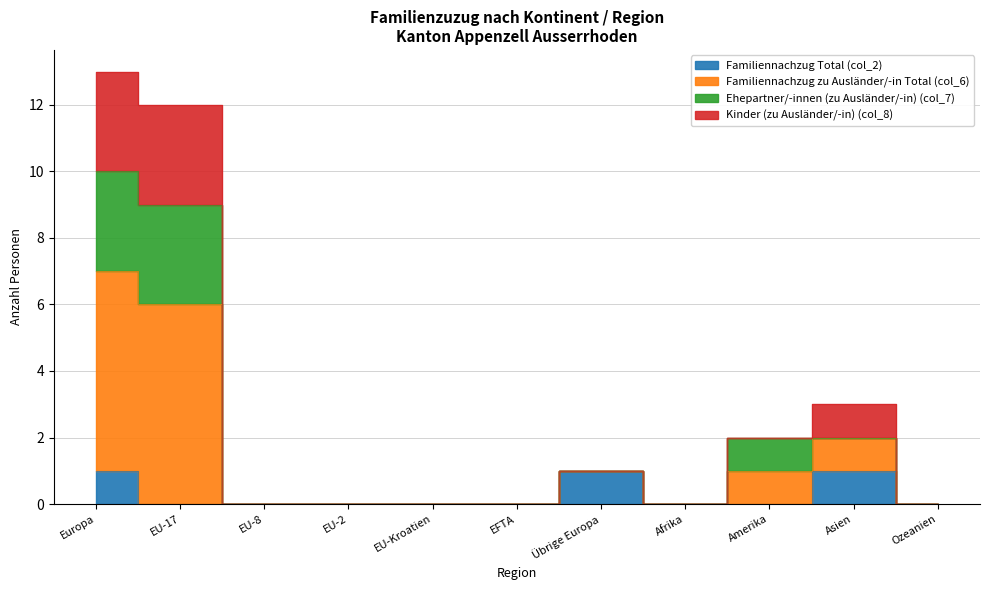

At which category does the chart reach its peak across all series?

Europa